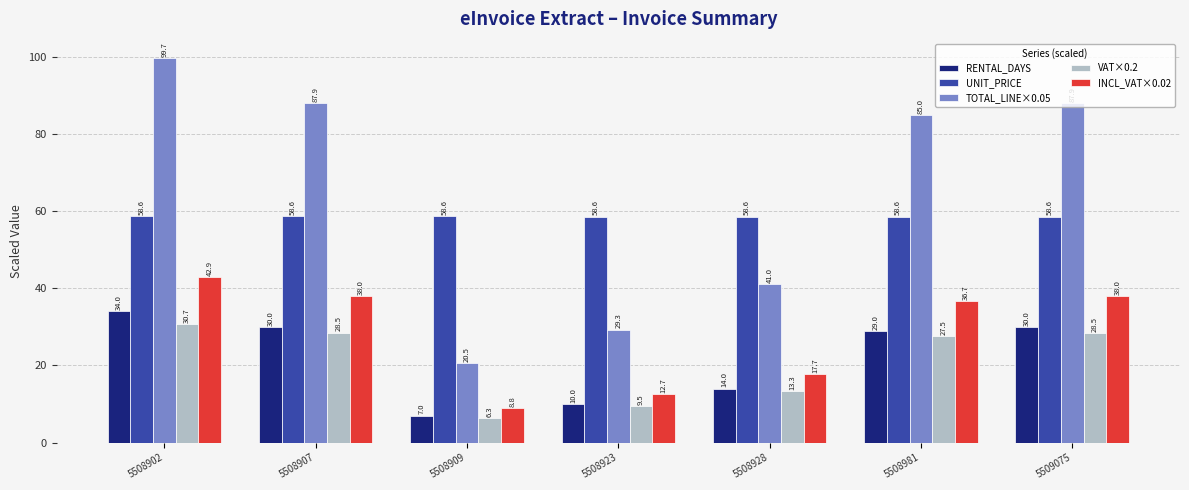

Is the value of TOTAL_LINE×0.05 at 5508928 greater than the value of VAT×0.2 at 5509075?

Yes